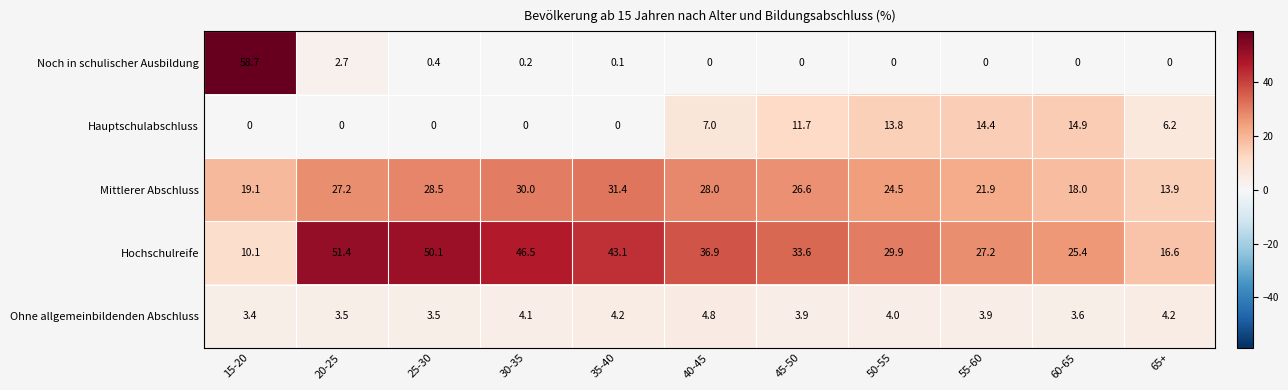

Is it true that Hauptschulabschluss equals 11.7 at 45-50?

True